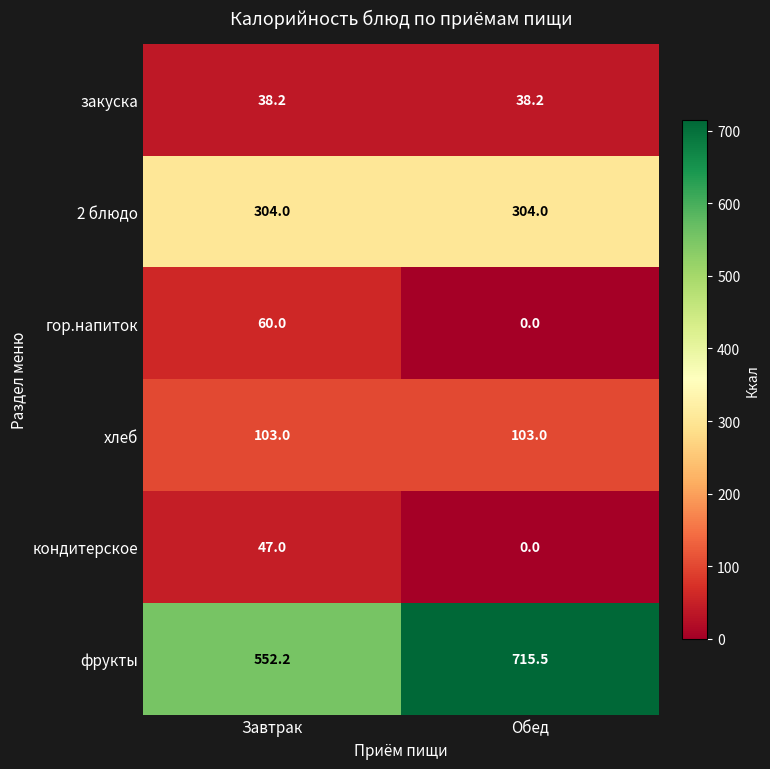

At which label is кондитерское closest to 23?

Обед